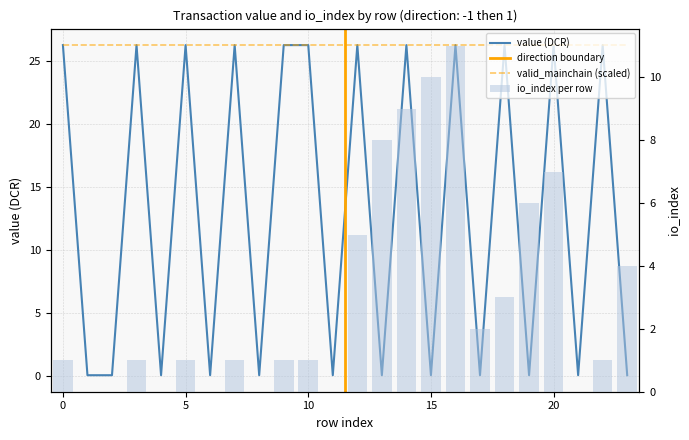

At 19, list the series in order from largest to smallest.

io_index, value